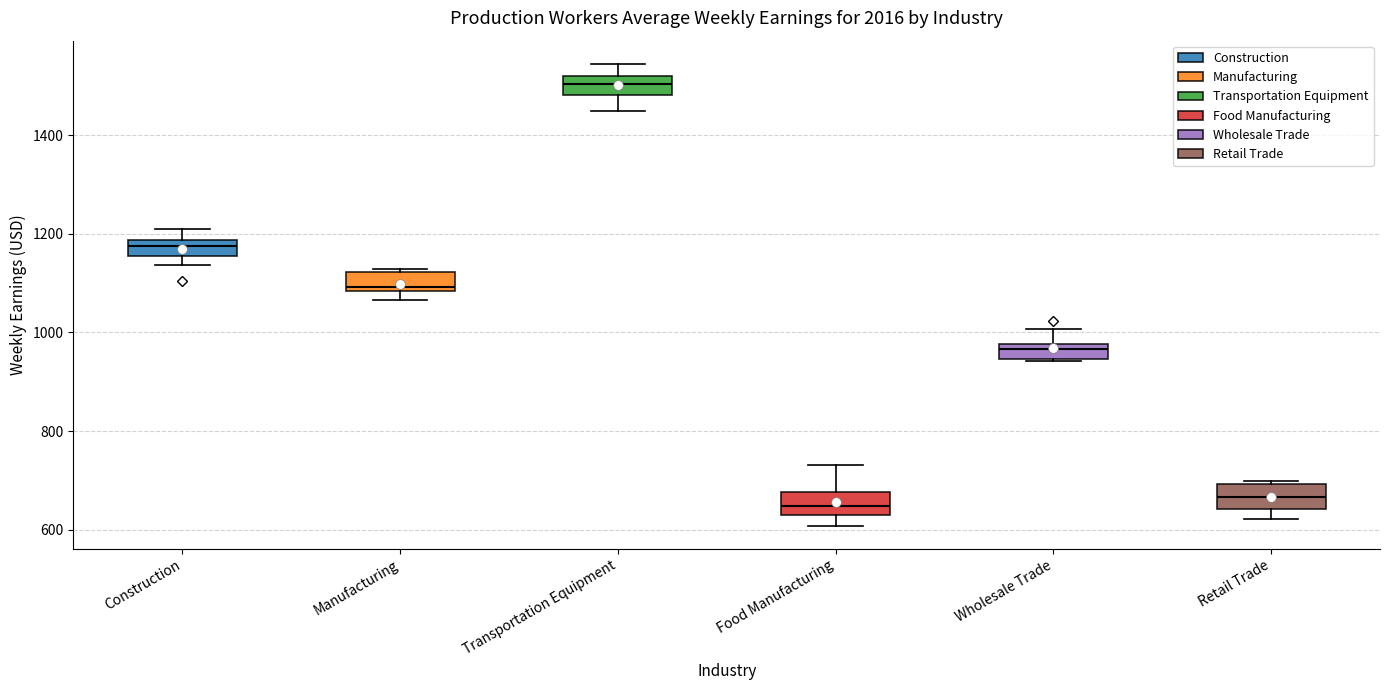

Reading left to right, read every box against the y-axis: the position of its median line, the range the box covers, and the ends of its whiskers. The values are not printed on the chart, so give them approximately, as read against the axis.

Construction: median 1180 (inside the box), box 1160 to 1180, whiskers 1140 to 1220
Manufacturing: median 1100, box 1080 to 1120, whiskers 1060 to 1120 (just above the box's upper edge)
Transportation Equipment: median 1500, box 1480 to 1520, whiskers 1440 to 1540
Food Manufacturing: median 640, box 620 to 680, whiskers 600 to 740
Wholesale Trade: median 960, box 940 to 980, whiskers 940 to 1000
Retail Trade: median 660, box 640 to 700, whiskers 620 to 700